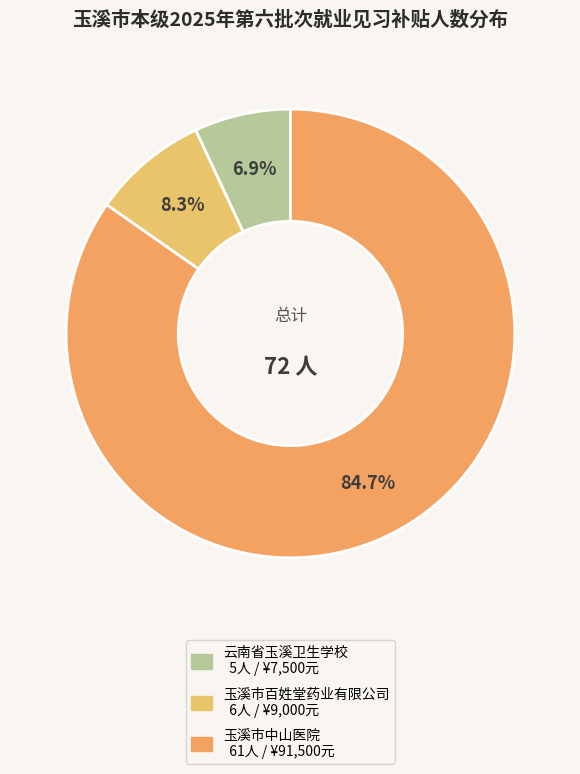

Which category has the smallest portion of the pie?

云南省玉溪卫生学校